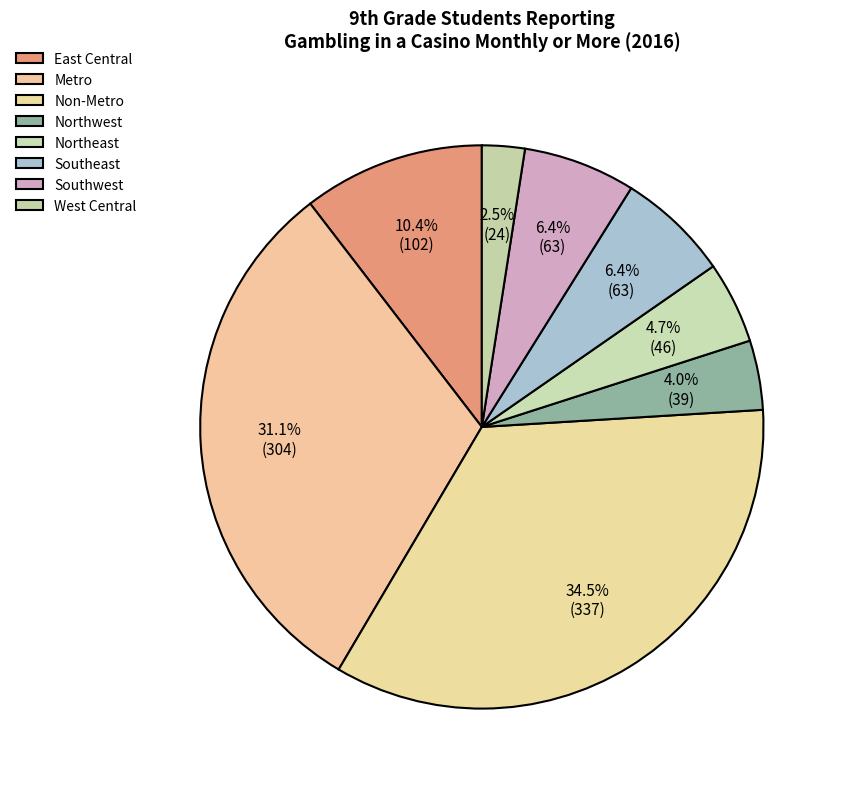

To the nearest percent, what is the average slice percentage?

12%